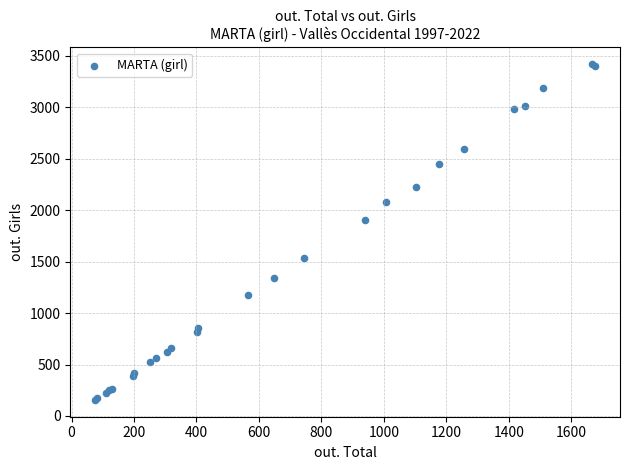

What Y value in the scatter plot is closest to 1786?

1908